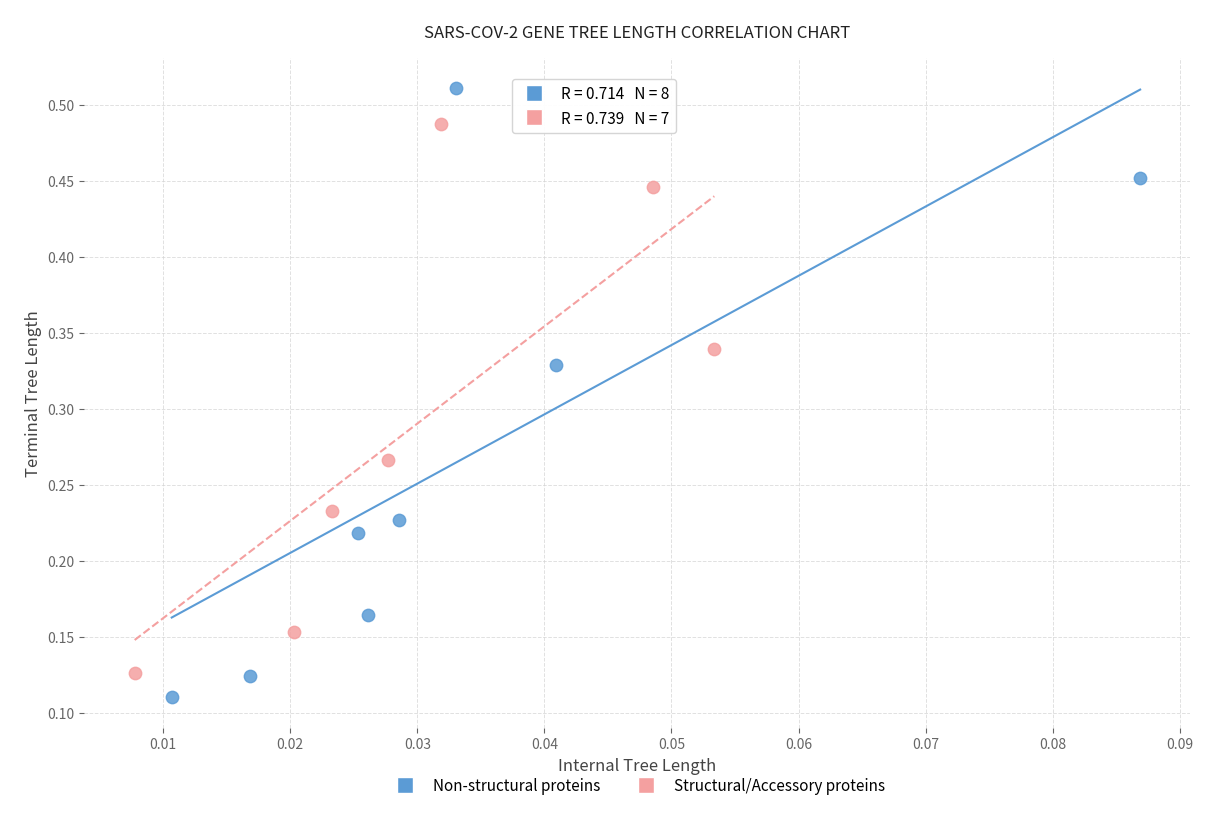

Which series has the widest spread of Y values?

Non-structural proteins